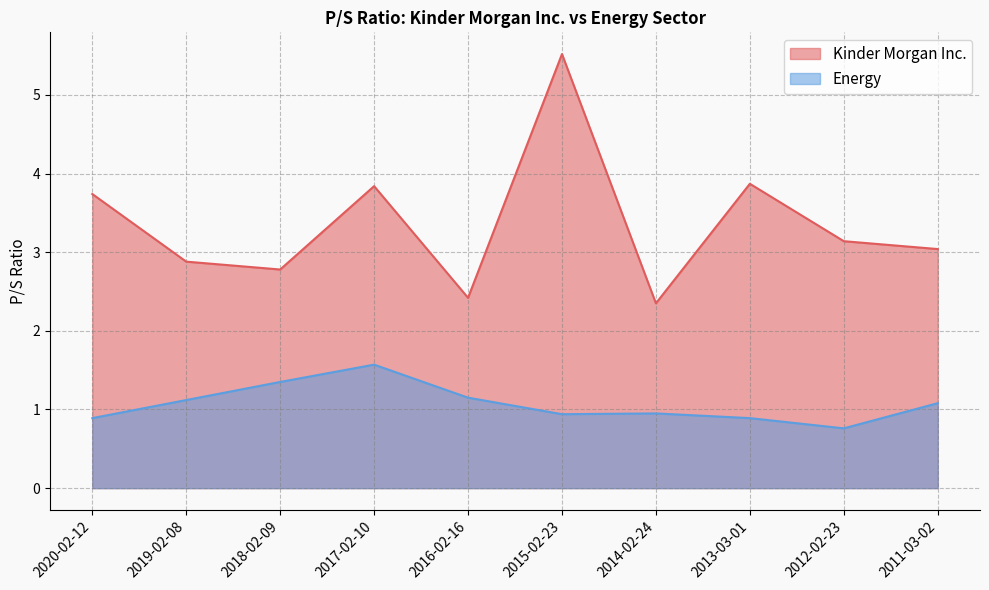

The value of Energy at 2014-02-24 is 0.6. True or false?

False